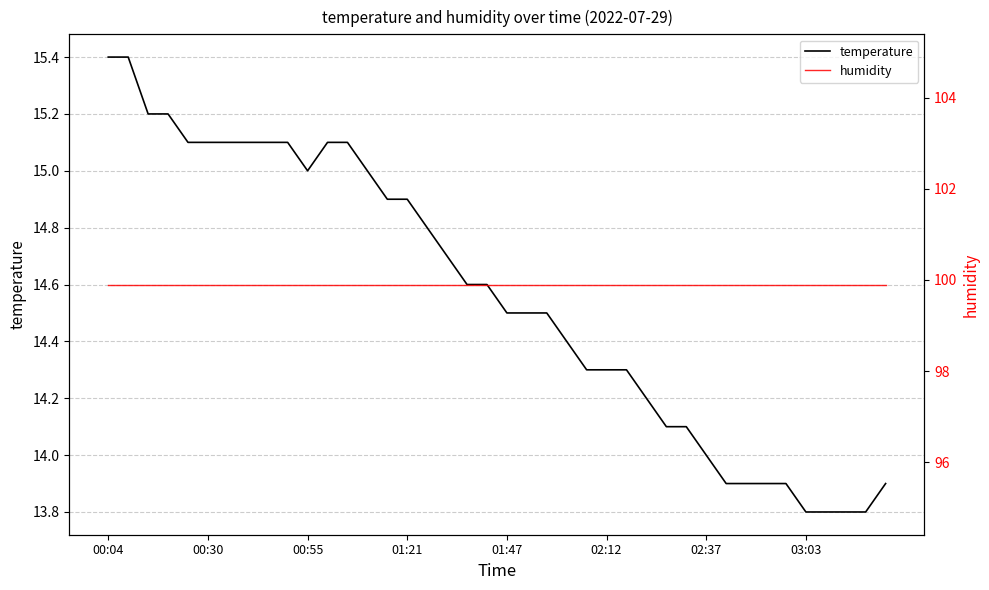

What is the minimum value for humidity?

99.9